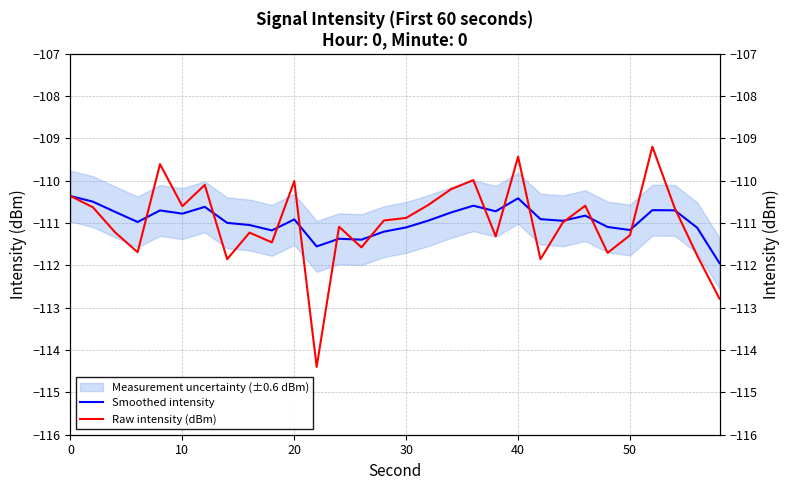

What is the difference between the second highest and minimum values in the Raw intensity (dBm) series?

5.0